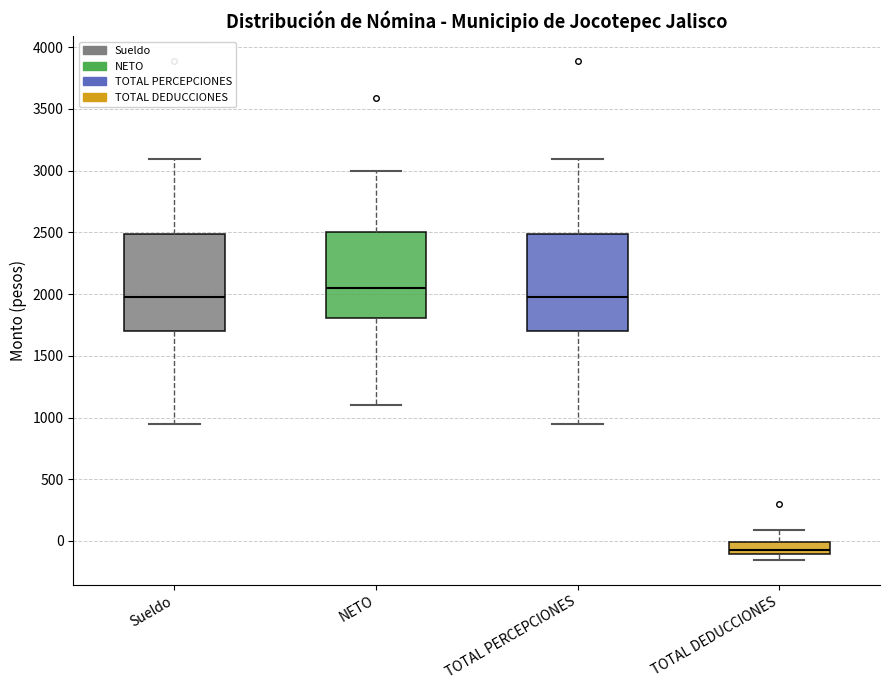

Where does the median line of the box for TOTAL DEDUCCIONES sit on the y-axis? The values are not printed on the chart, so give them approximately, as read against the axis.

-50